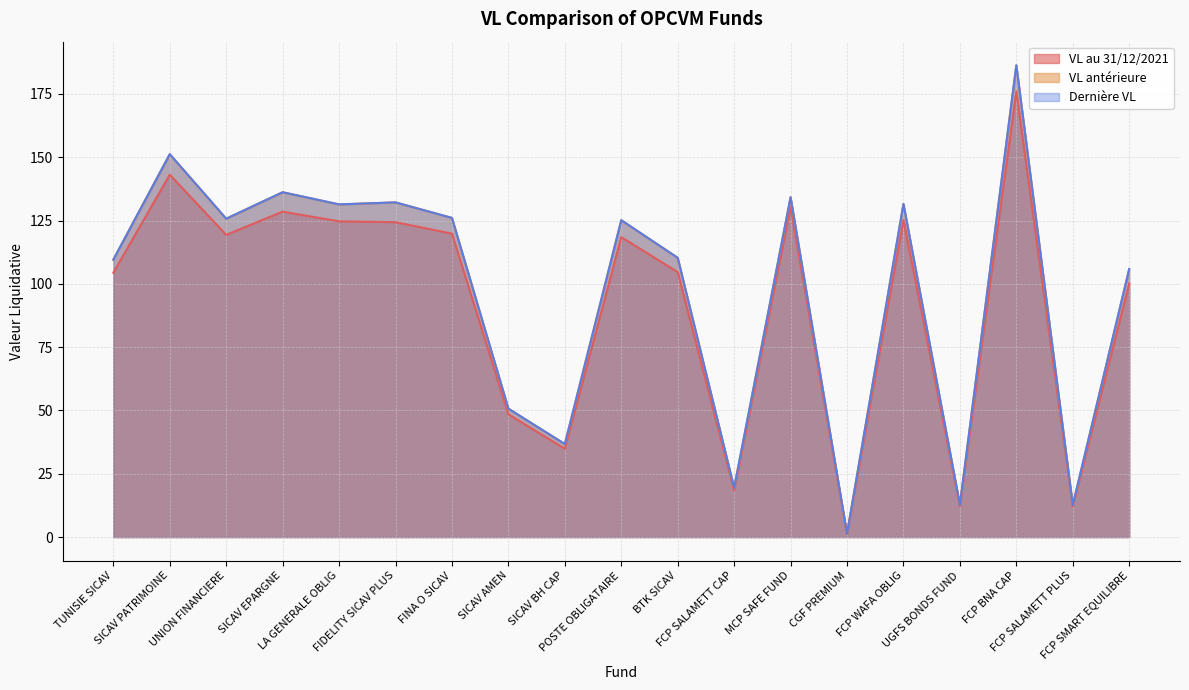

What is the difference between the highest and lowest values at BTK SICAV?

5.6